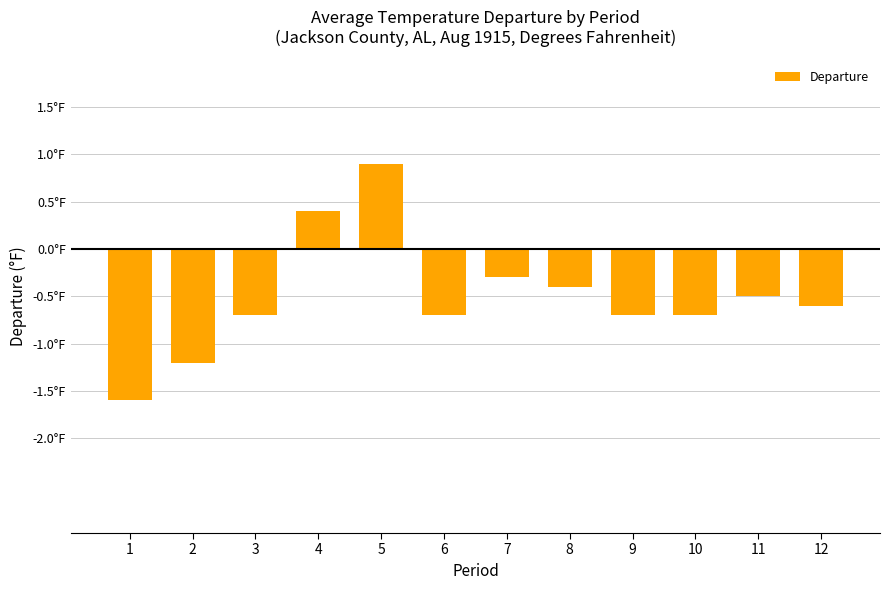

Rank the categories by value from lowest to highest.

1, 2, 3, 6, 9, 10, 12, 11, 8, 7, 4, 5